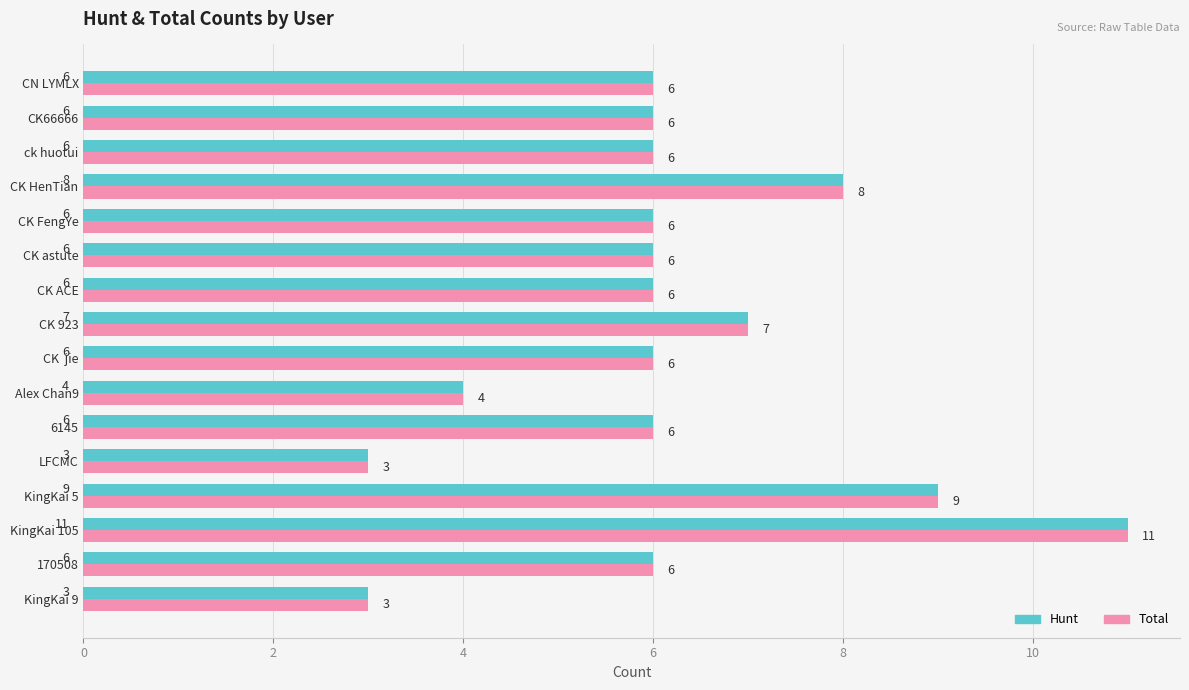

Is it true that Total equals 2 at 6145?

False